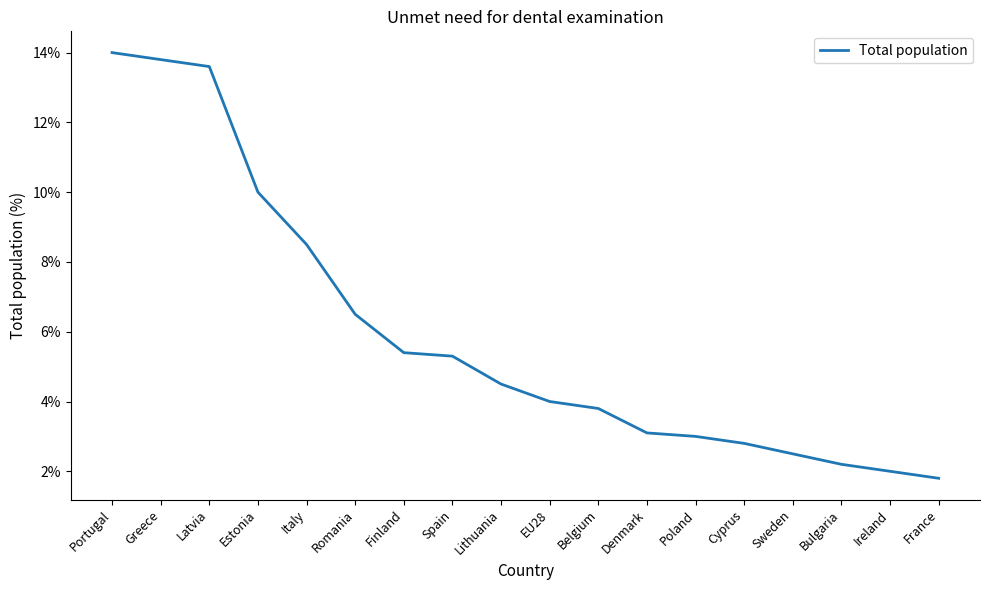

Reading left to right, what are all the values shown in this chart?

14.0	13.8	13.6	10.0	8.5	6.5	5.4	5.3	4.5	4.0	3.8	3.1	3.0	2.8	2.5	2.2	2.0	1.8